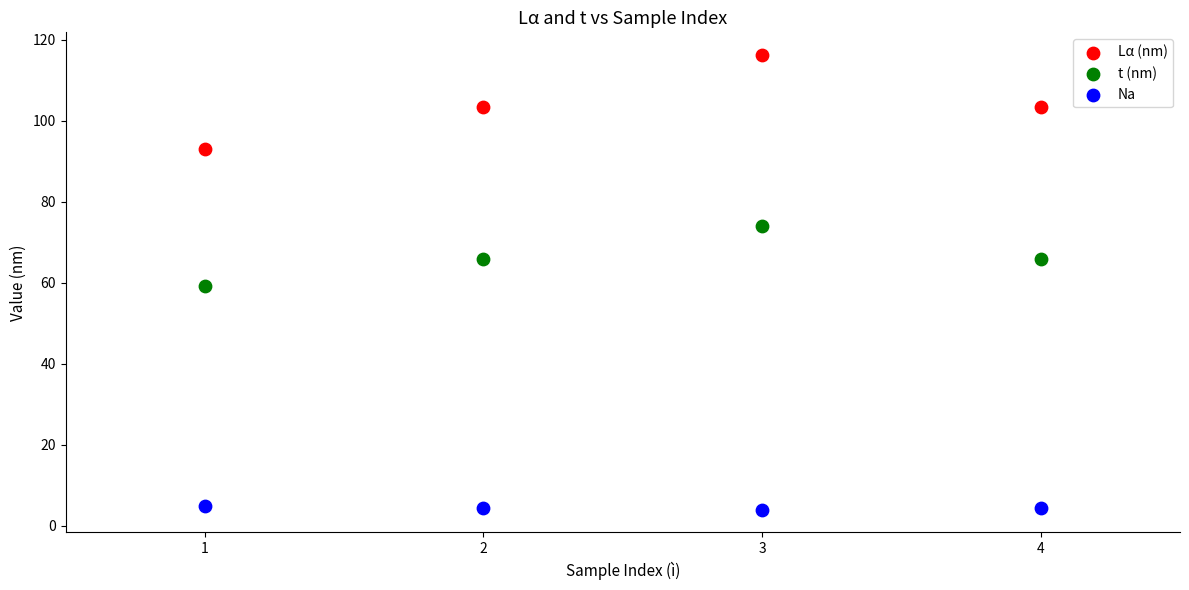

Which series has the widest spread of Y values?

Lα (nm)